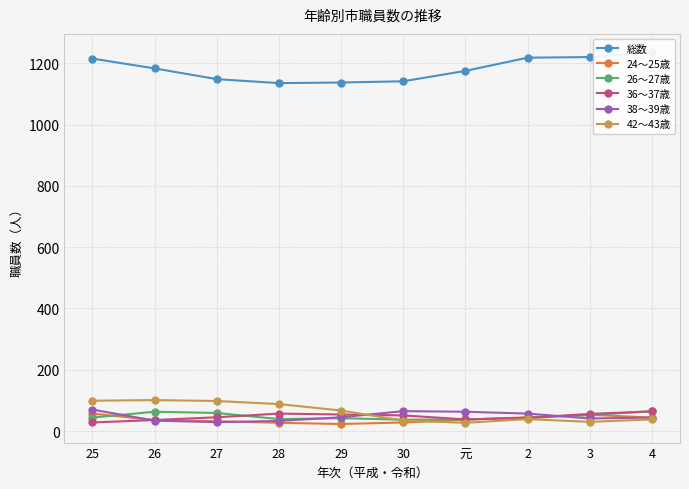

At which label is 36～37歳 closest to 46?

27